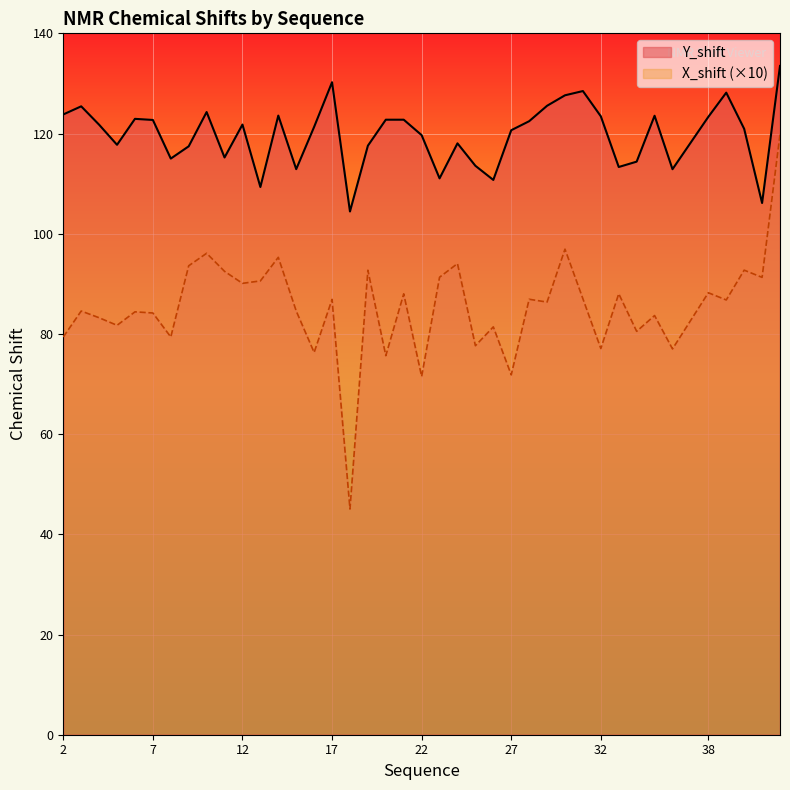

True or false: Y_shift and X_shift intersect in this chart.

False